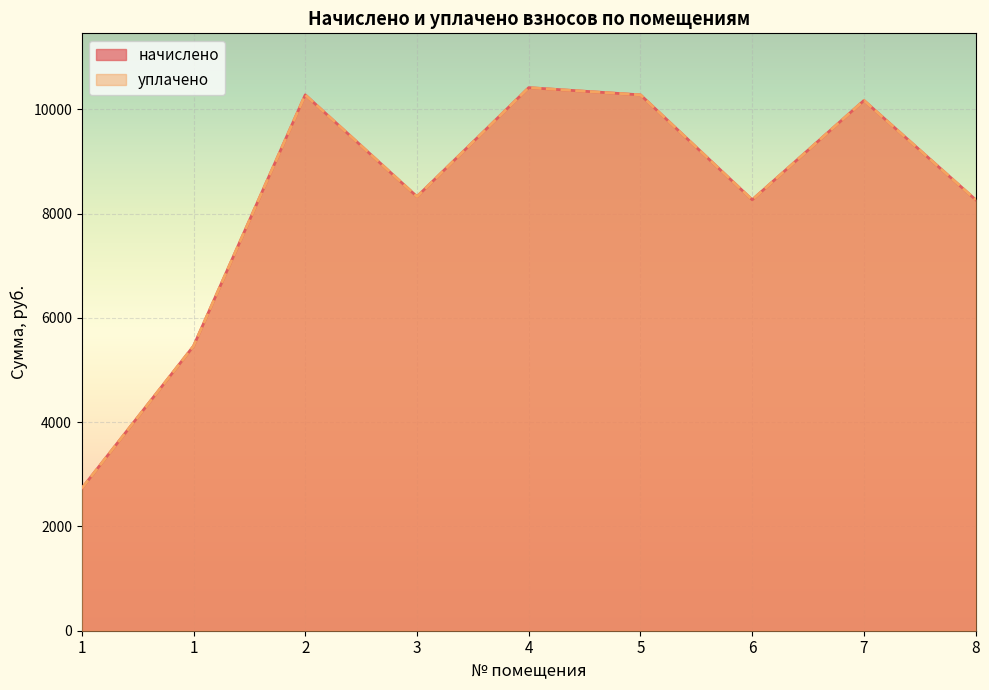

Reading left to right, what are all the values shown in this chart?

начислено: 1=2729.0	1=5457.9	2=10275.8	3=8325.1	4=10414.1	5=10275.7	6=8263.7	7=10168.3	8=8263.7
уплачено: 1=2729.0	1=5457.9	2=10275.8	3=8325.1	4=10414.1	5=10275.7	6=8263.7	7=10168.3	8=8263.7